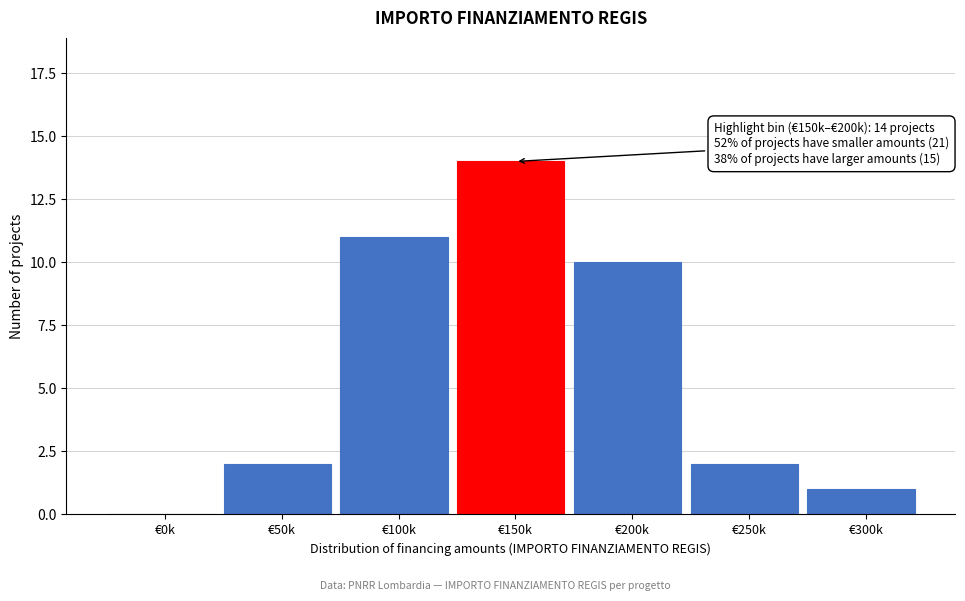

Reading left to right, list all the values displayed in this chart.

€0k=0	€50k=2	€100k=11	€150k=14	€200k=10	€250k=2	€300k=1